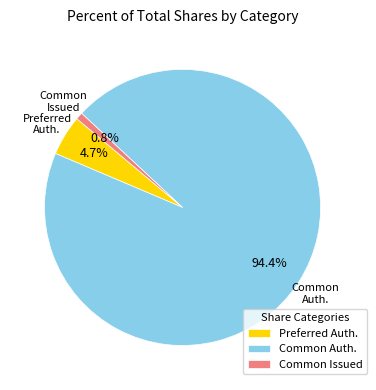

Which category has the smallest portion of the pie?

Common Issued